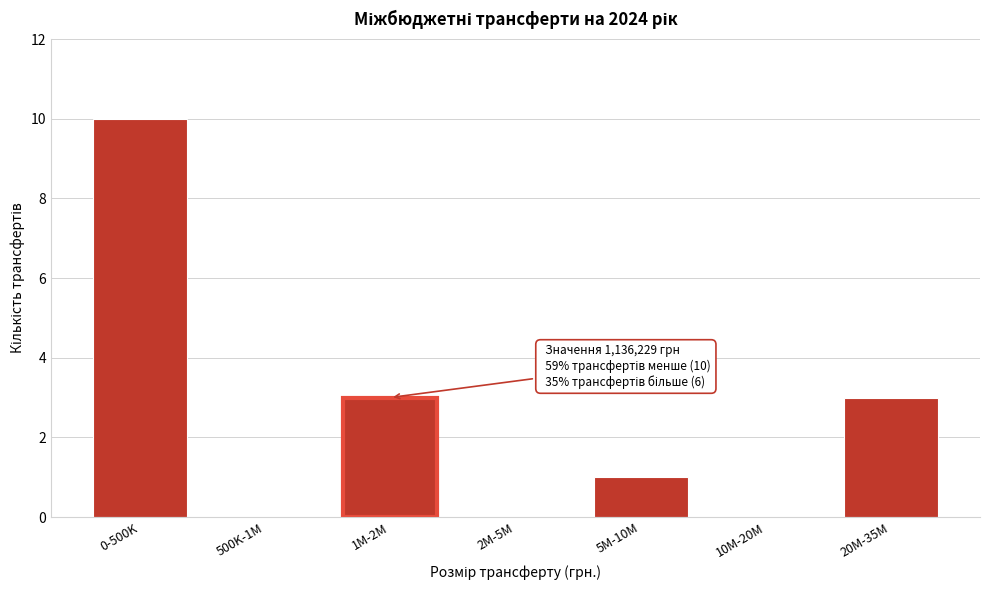

Reading left to right, what are all the values shown in this chart?

0-500K=10	500K-1M=0	1M-2M=3	2M-5M=0	5M-10M=1	10M-20M=0	20M-35M=3